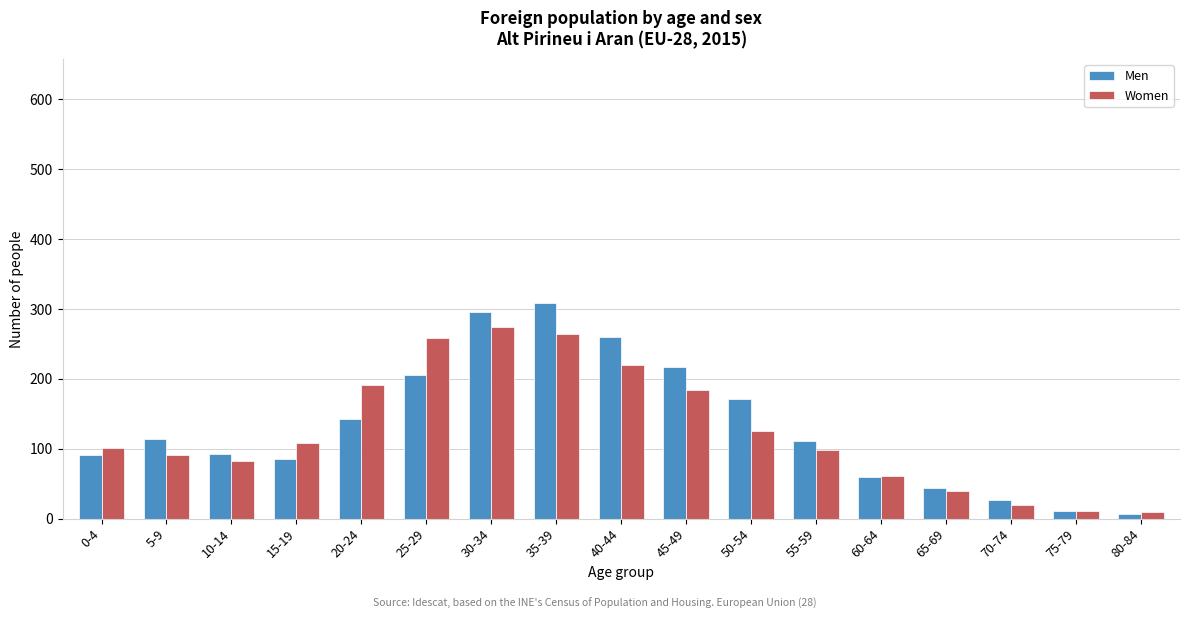

What is the sum of all Women values?

2137